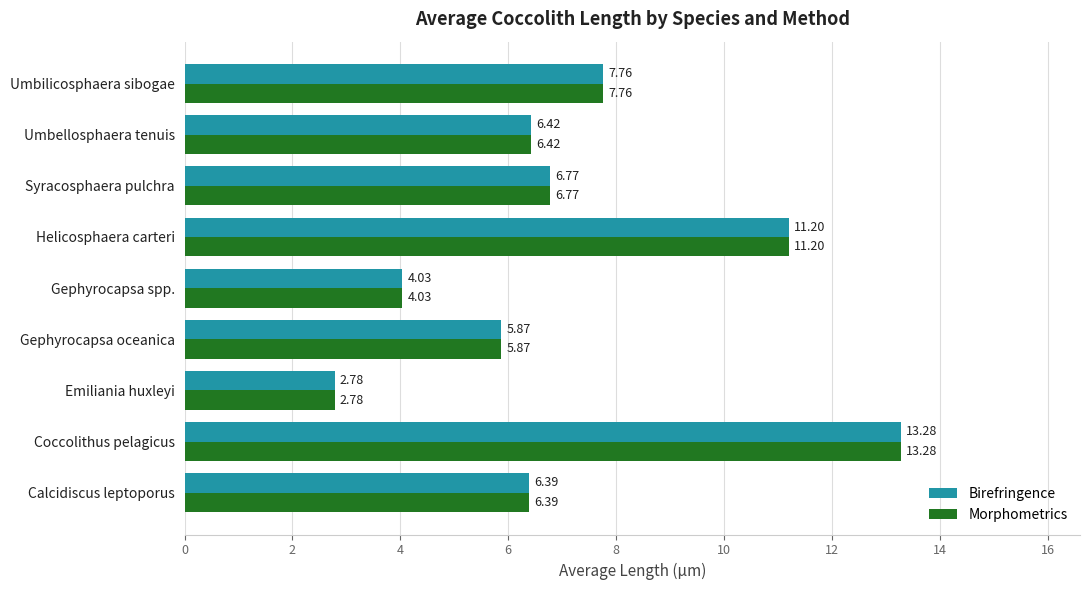

Is the value of Birefringence at Helicosphaera carteri greater than the value of Morphometrics at Umbilicosphaera sibogae?

Yes